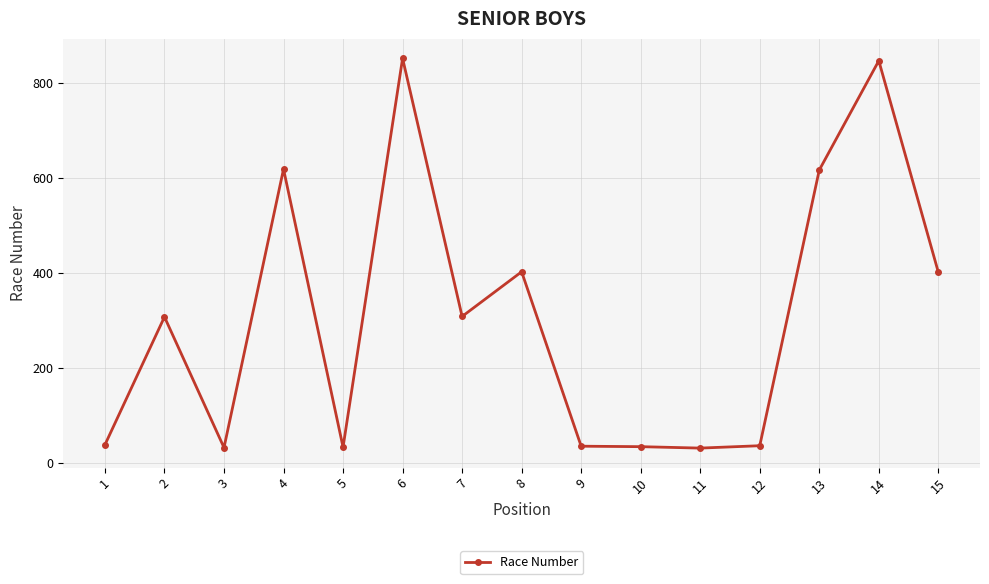

What is the sum of the values at 1 and 4?

656